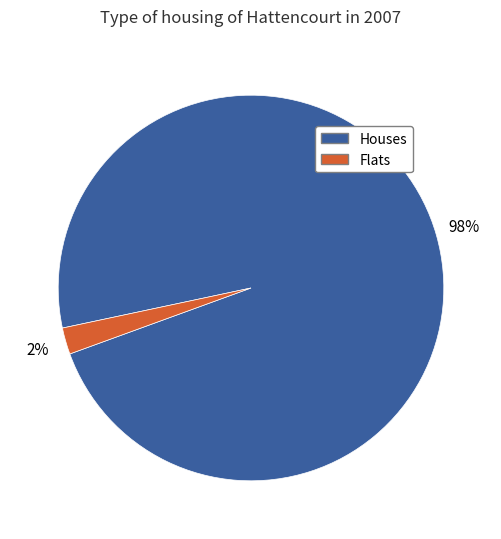

To the nearest percent, what is the difference between the largest and smallest slice percentages?

96%